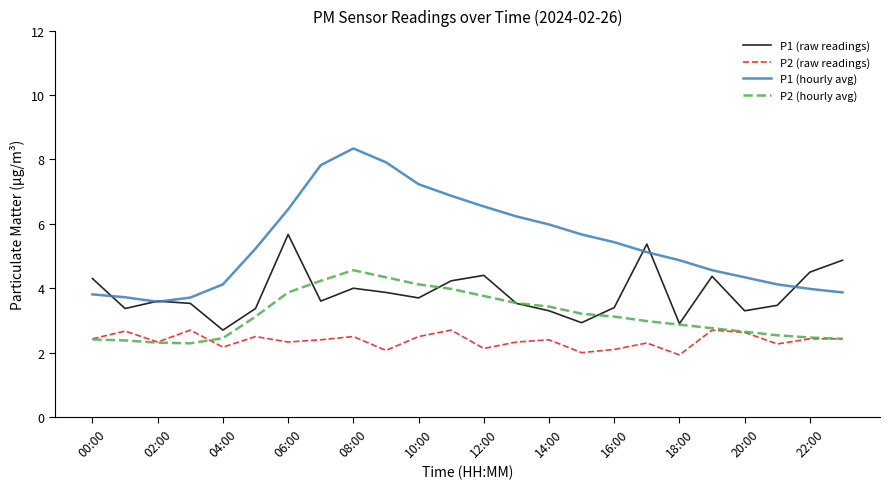

True or false: P2 (hourly avg) and P1 (hourly avg) cross at least once.

False